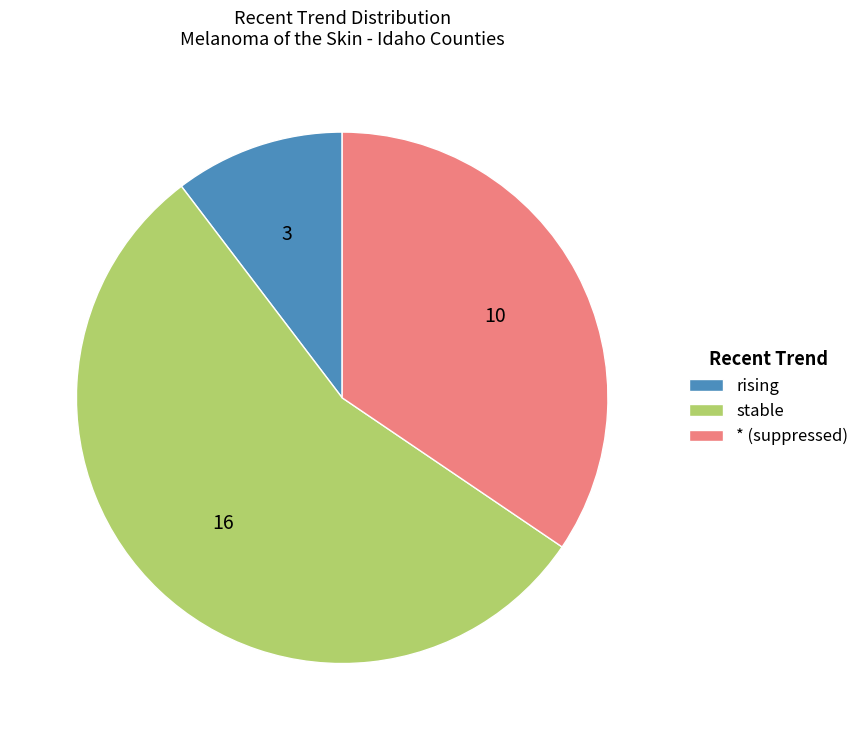

Is it true that stable is 40% of the pie?

False